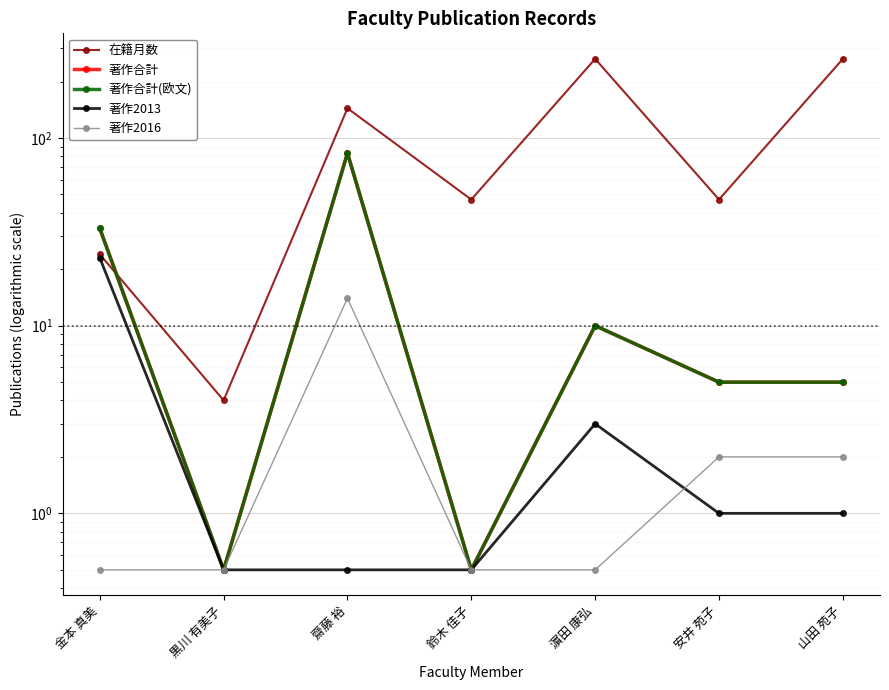

What is the difference between the second highest and minimum values in the 著作合計(欧文) series?

32.5